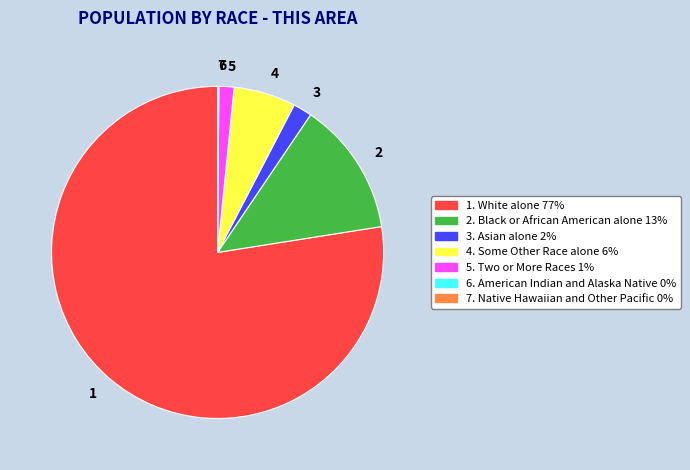

Which category has the biggest portion of the pie?

1